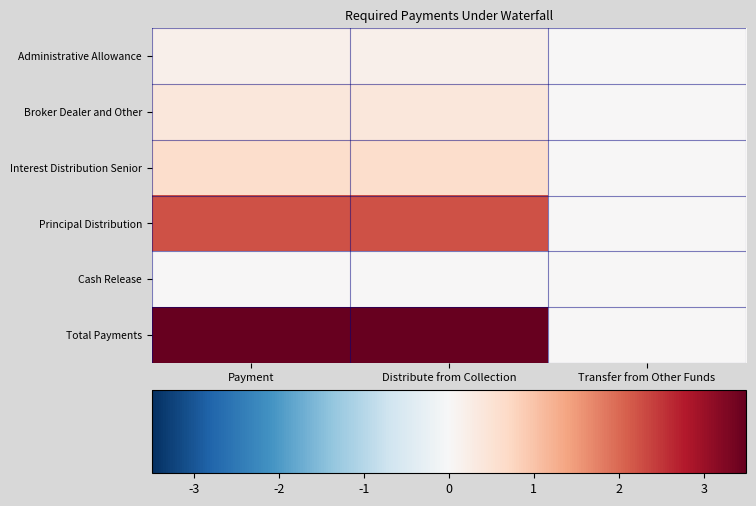

Rank the series at Transfer from Other Funds from highest to lowest value.

Administrative Allowance, Broker Dealer and Other, Interest Distribution Senior, Principal Distribution, Cash Release, Total Payments